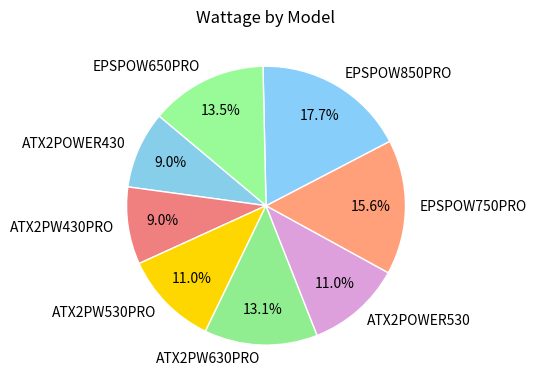

To the nearest percent, what is the difference between the largest and smallest slice percentages?

9%